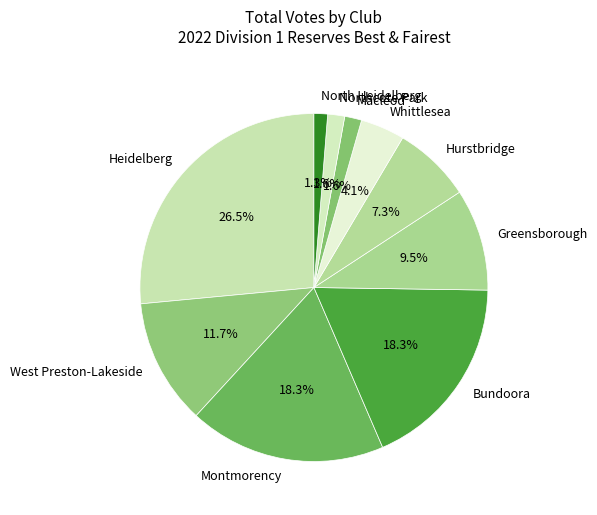

To the nearest percent, what is the difference between the largest and smallest slice percentages?

25%